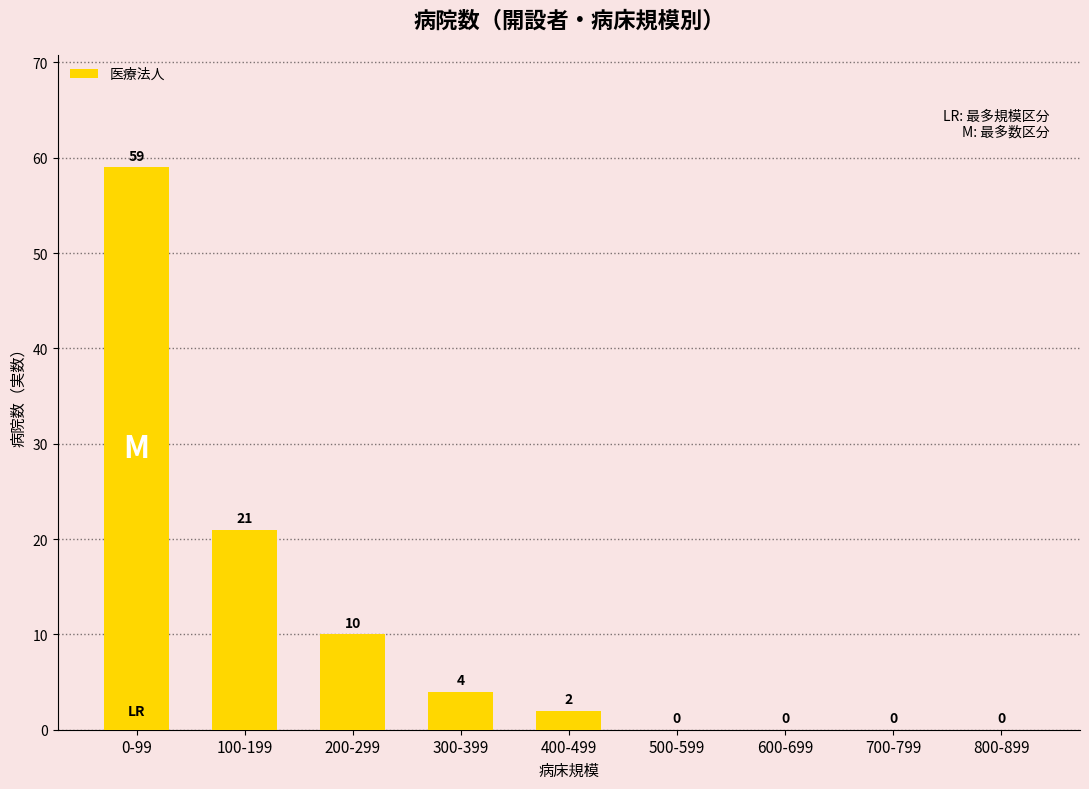

What is the sum of all values?

96